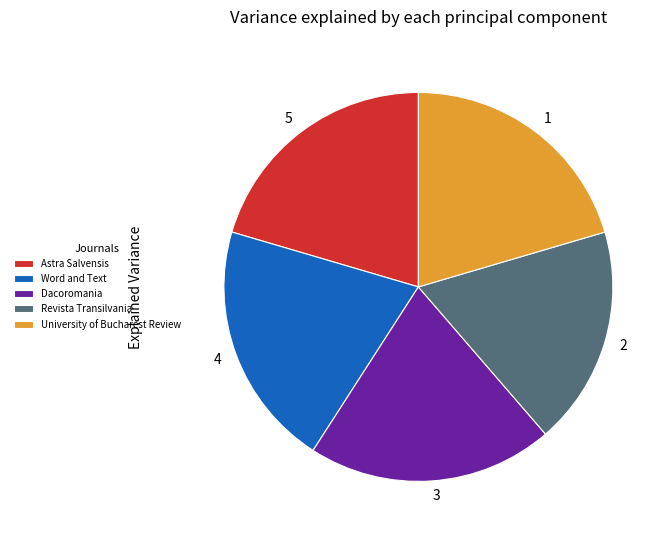

Do Revista Transilvania and University of Bucharest Review together represent more than half of the pie?

No